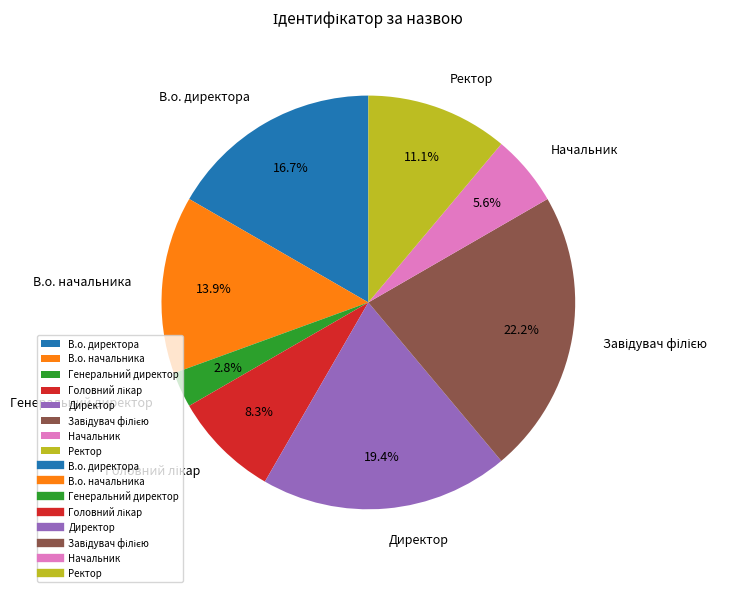

Which category has the smallest portion of the pie?

Генеральний директор